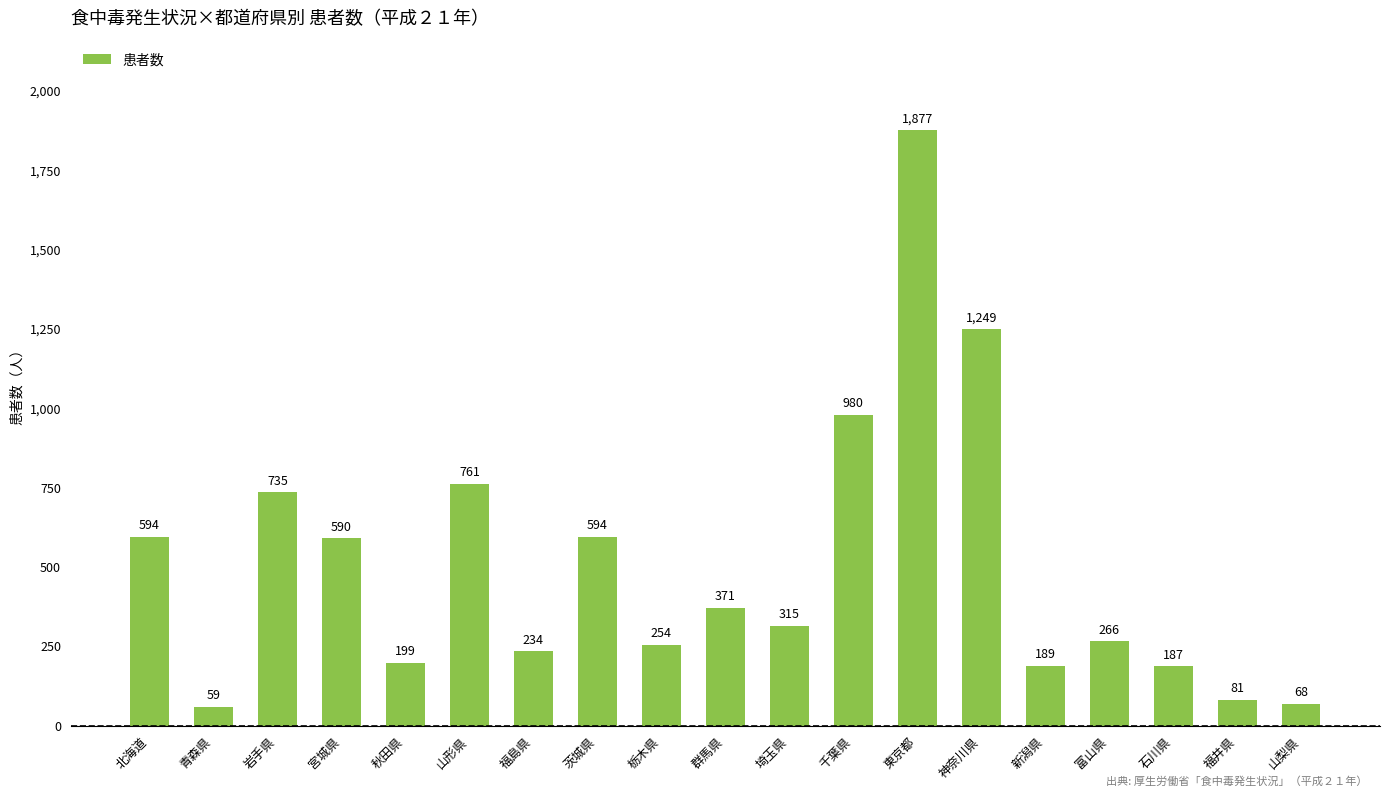

Does the chart contain stacked bars?

No